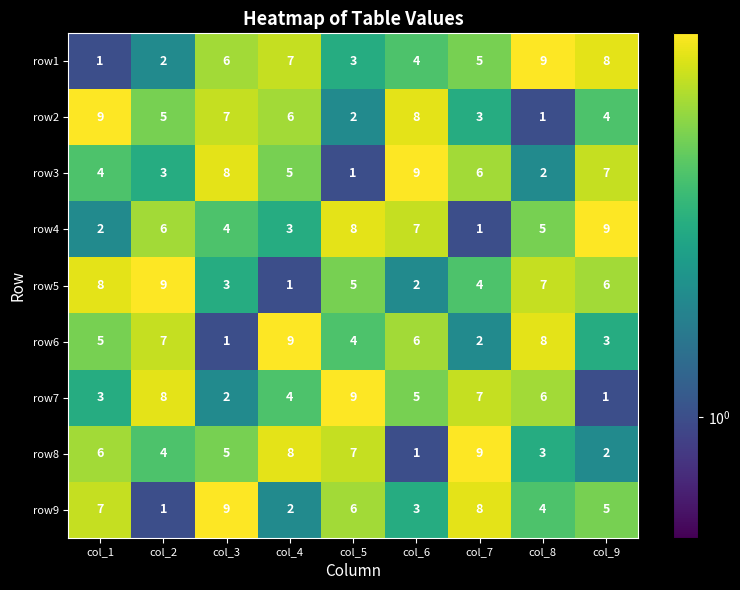

True or false: row4 has a value of 2 at col_2.

False